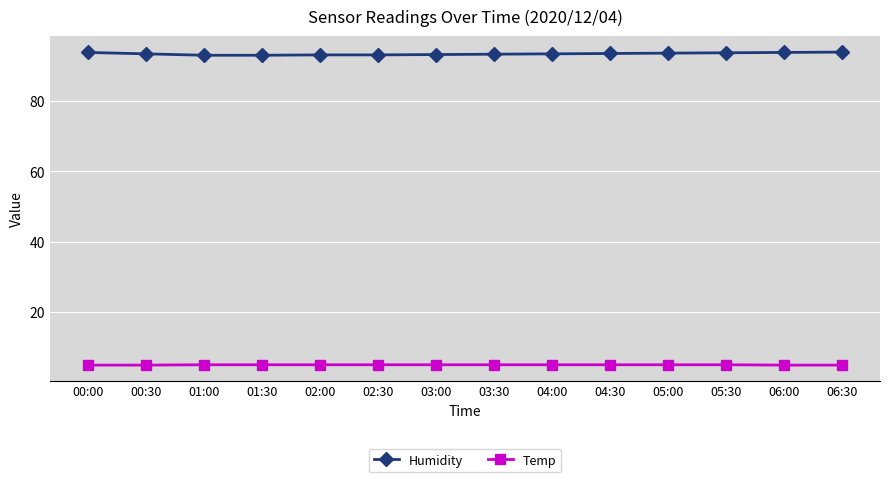

True or false: Humidity has a value of 36.9 at 02:30.

False